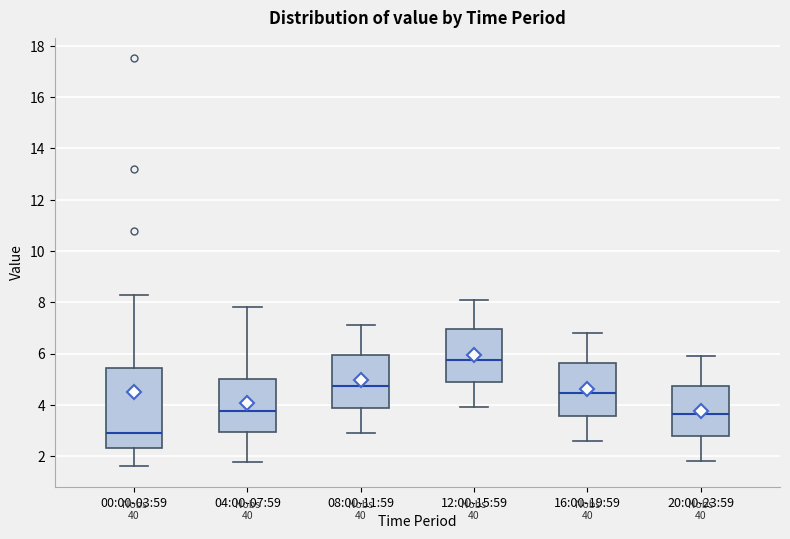

Reading left to right, transcribe this box plot: for each box, give where its median line is, the range the box spans, and where its two whiskers end, as read against the y-axis. The values are not printed on the chart, so give them approximately, as read against the axis.

00:00-03:59: median 3.0, box 2.4 to 5.4, whiskers 1.6 to 8.4
04:00-07:59: median 3.8, box 3.0 to 5.0, whiskers 1.8 to 7.8
08:00-11:59: median 4.8, box 3.8 to 6.0, whiskers 3.0 to 7.2
12:00-15:59: median 5.8, box 4.8 to 7.0, whiskers 4.0 to 8.2
16:00-19:59: median 4.4, box 3.6 to 5.6, whiskers 2.6 to 6.8
20:00-23:59: median 3.6, box 2.8 to 4.8, whiskers 1.8 to 6.0